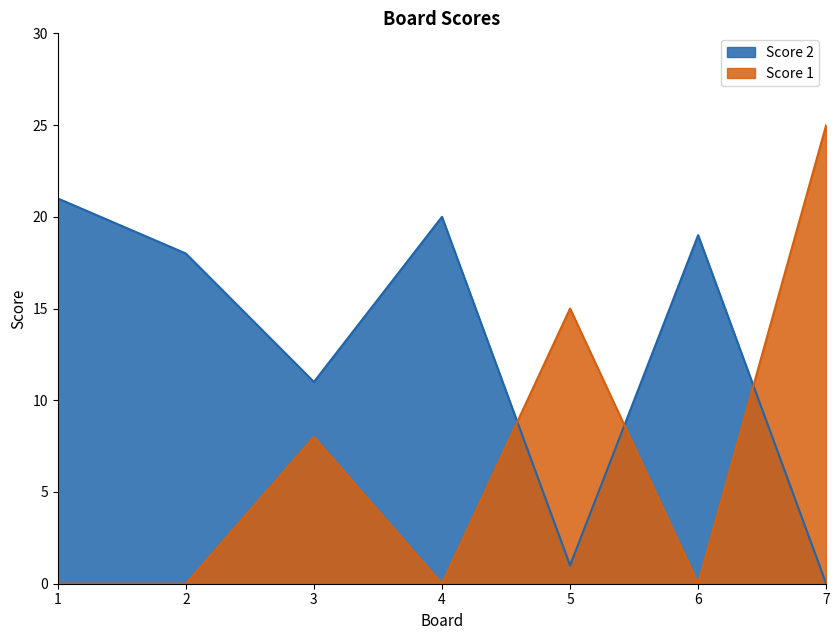

Reading left to right, what are all the values shown in this chart?

Score 2: 1=21	2=18	3=11	4=20	5=1	6=19	7=0
Score 1: 1=0	2=0	3=8	4=0	5=15	6=0	7=25